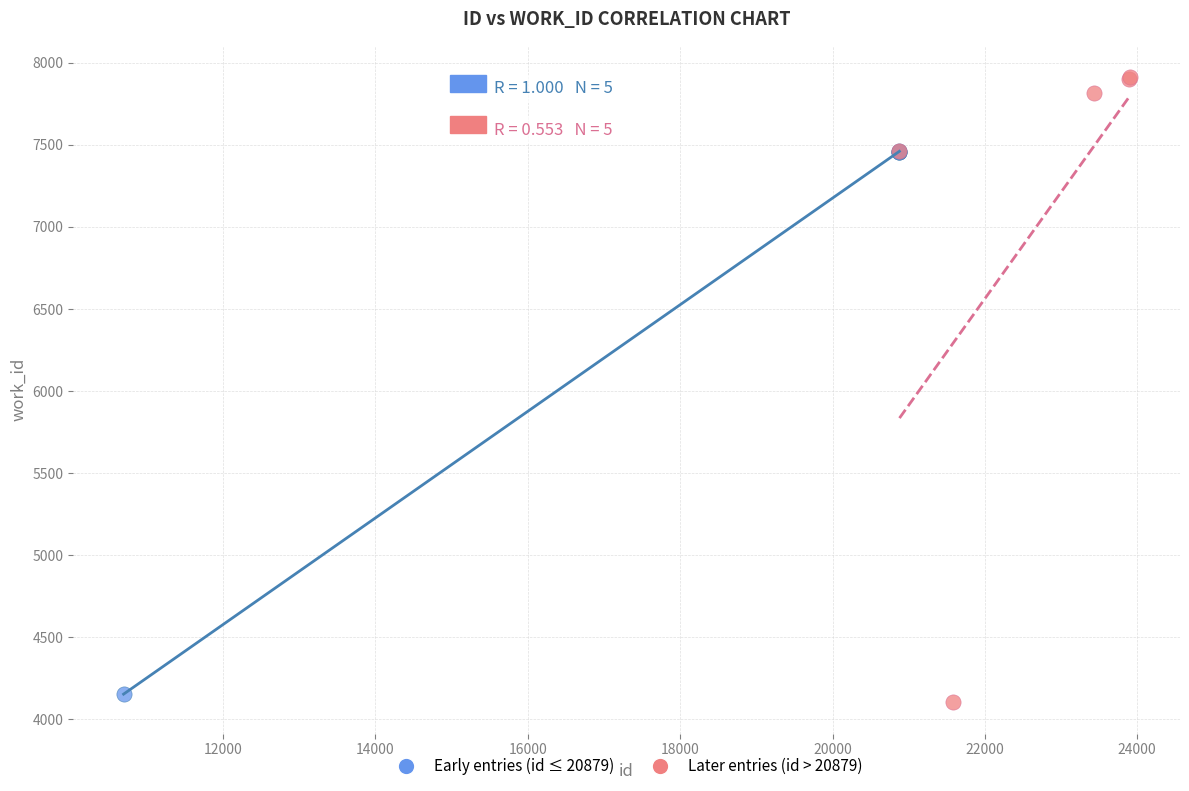

What are all the series names shown in the legend?

Early entries (id ≤ 20879), Later entries (id > 20879)